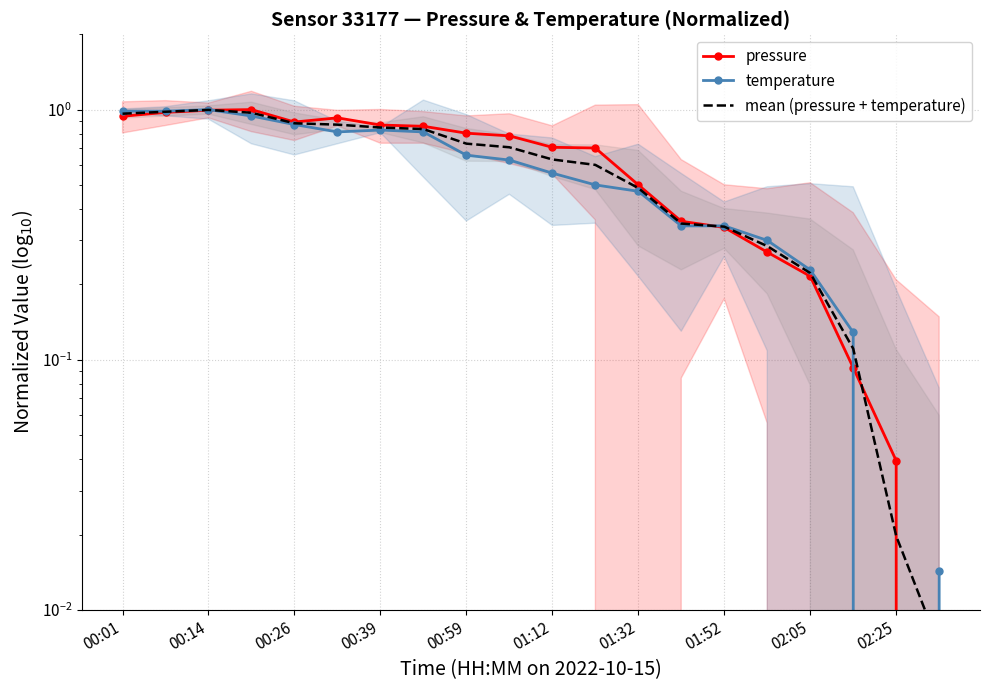

How many categories are shown in the chart?

20